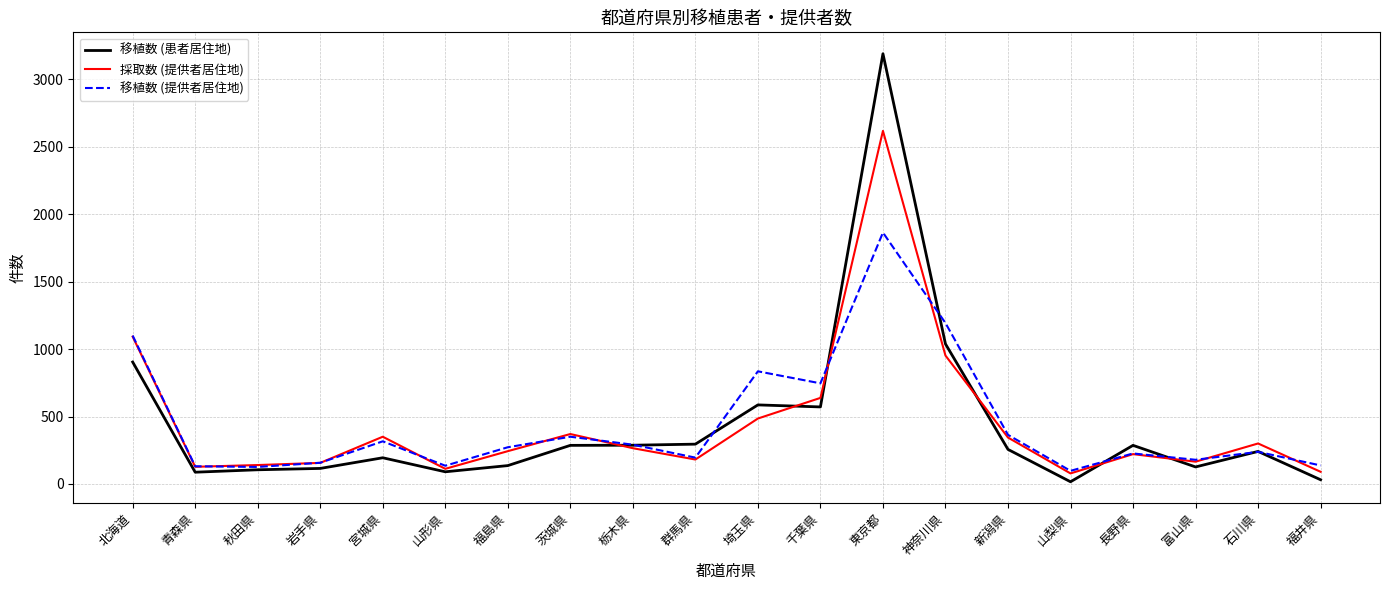

Which series changed the most between 北海道 and 石川県?

移植数 (提供者居住地)